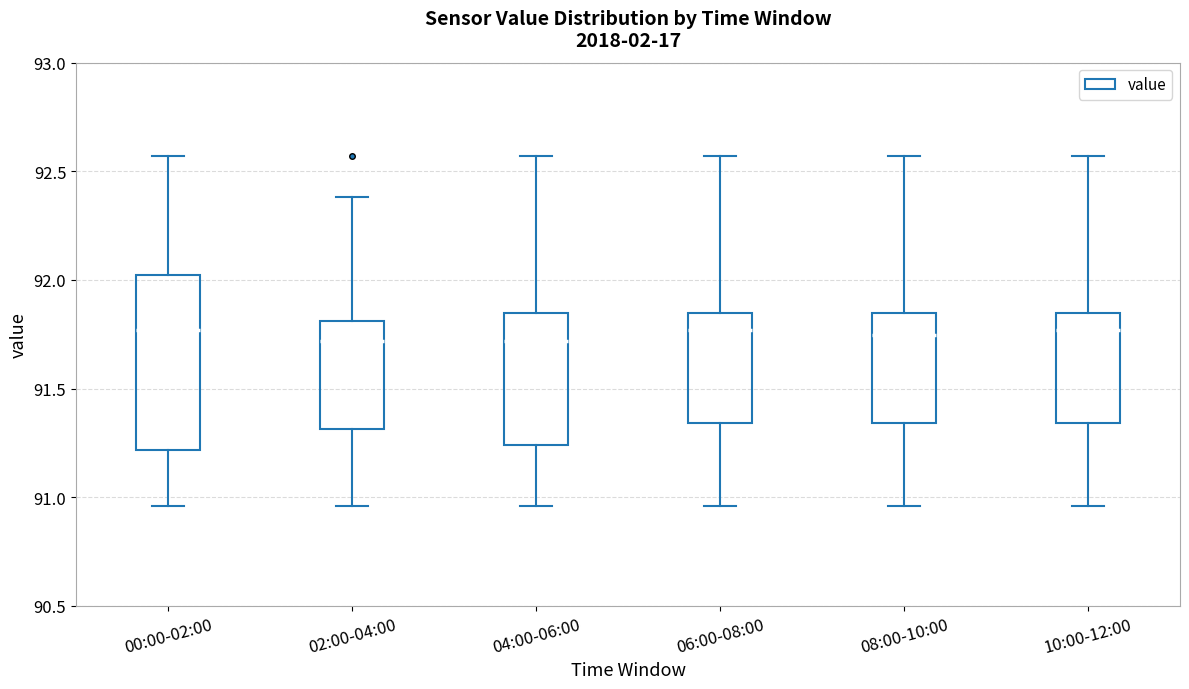

Reading left to right, transcribe this box plot: for each box, give where its median line is, the range the box spans, and where its two whiskers end, as read against the y-axis. The values are not printed on the chart, so give them approximately, as read against the axis.

00:00-02:00: median 91.75, box 91.20 to 92.05, whiskers 90.95 to 92.55
02:00-04:00: median 91.70, box 91.30 to 91.80, whiskers 90.95 to 92.40
04:00-06:00: median 91.70, box 91.25 to 91.85, whiskers 90.95 to 92.55
06:00-08:00: median 91.75, box 91.35 to 91.85, whiskers 90.95 to 92.55
08:00-10:00: median 91.75, box 91.35 to 91.85, whiskers 90.95 to 92.55
10:00-12:00: median 91.75, box 91.35 to 91.85, whiskers 90.95 to 92.55